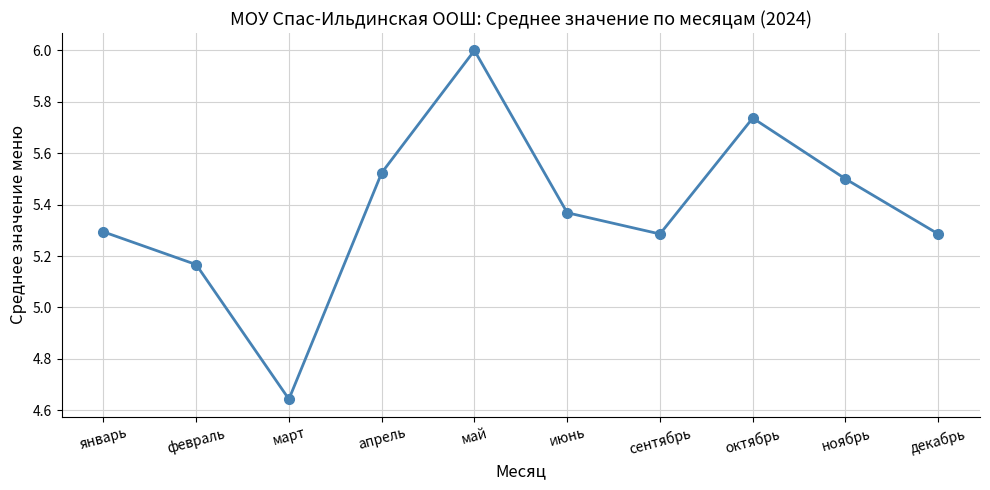

How many values exceed 5?

9